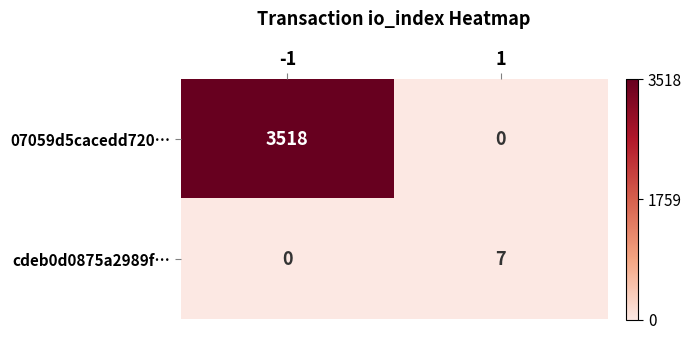

The 07059d5cacedd720… series shows -1877 at 1. True or false?

False